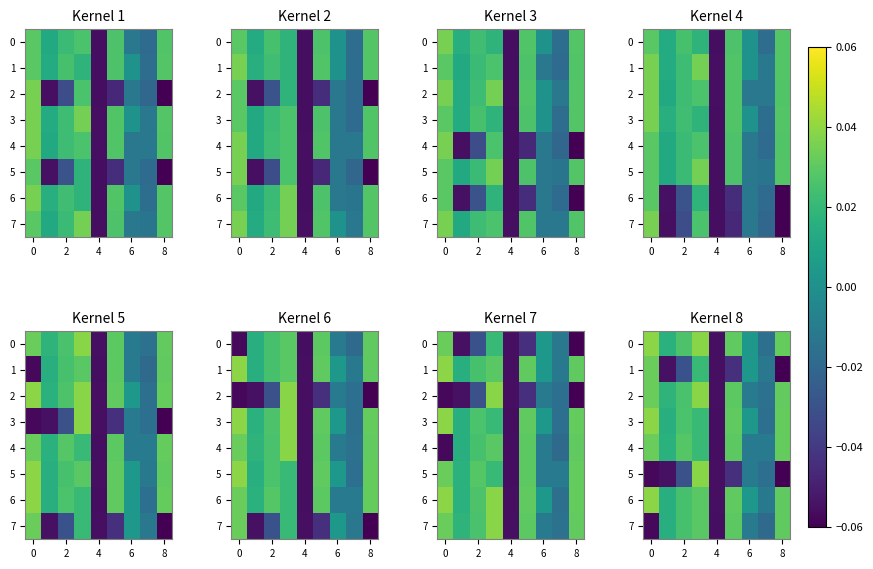

Between 10 and 8, which is larger?

8